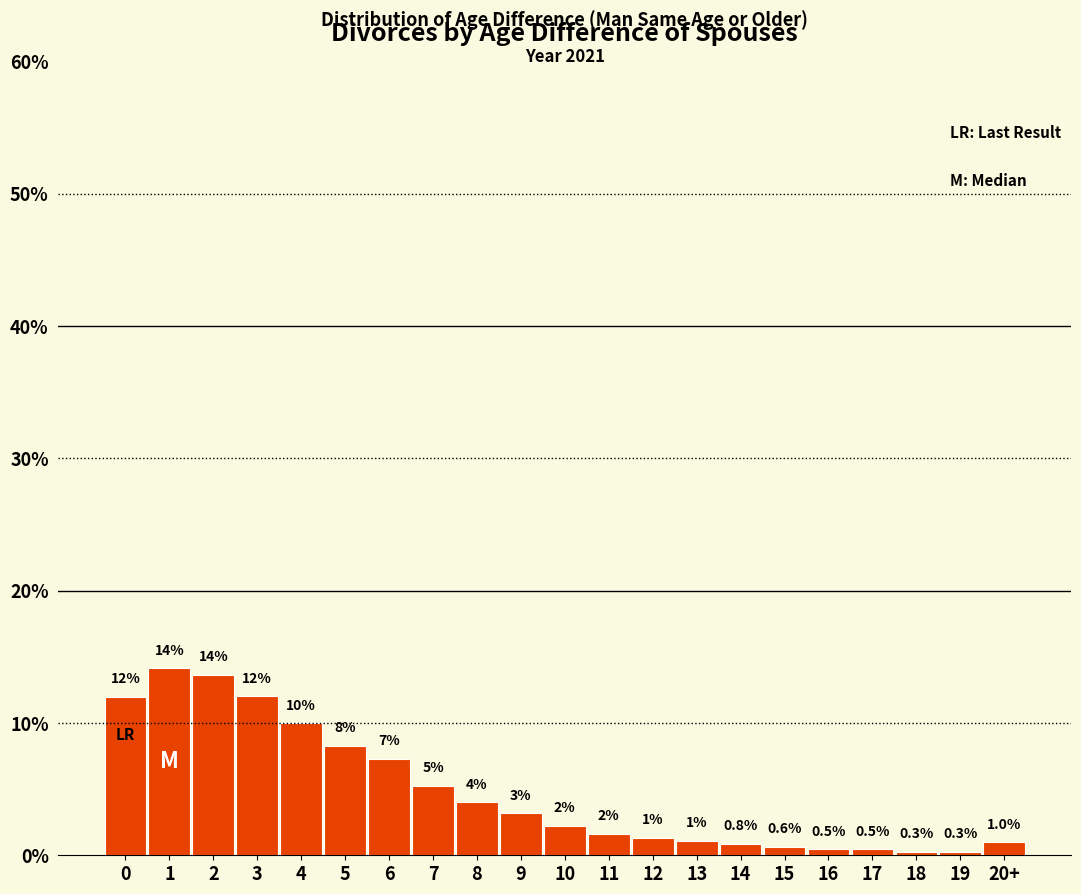

Read the value at 15.

0.6